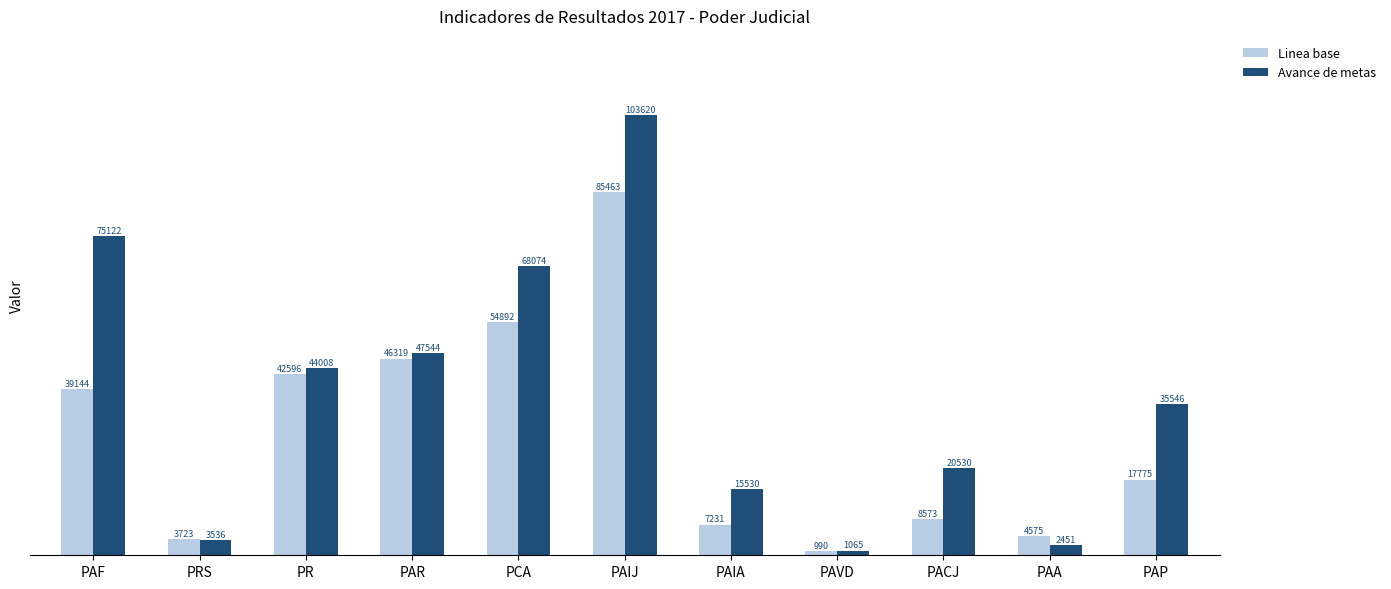

Reading left to right, extract all data points from this chart.

Linea base: PAF=39144	PRS=3723	PR=42596	PAR=46319	PCA=54892	PAIJ=85463	PAIA=7231	PAVD=990	PACJ=8573	PAA=4575	PAP=17775
Avance de metas: PAF=75122	PRS=3536	PR=44008	PAR=47544	PCA=68074	PAIJ=103620	PAIA=15530	PAVD=1065	PACJ=20530	PAA=2451	PAP=35546